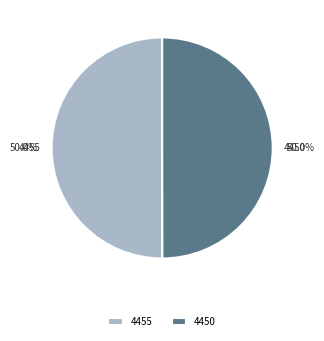

What is the ratio of the value at 4450 to the value at 4455?

1.0